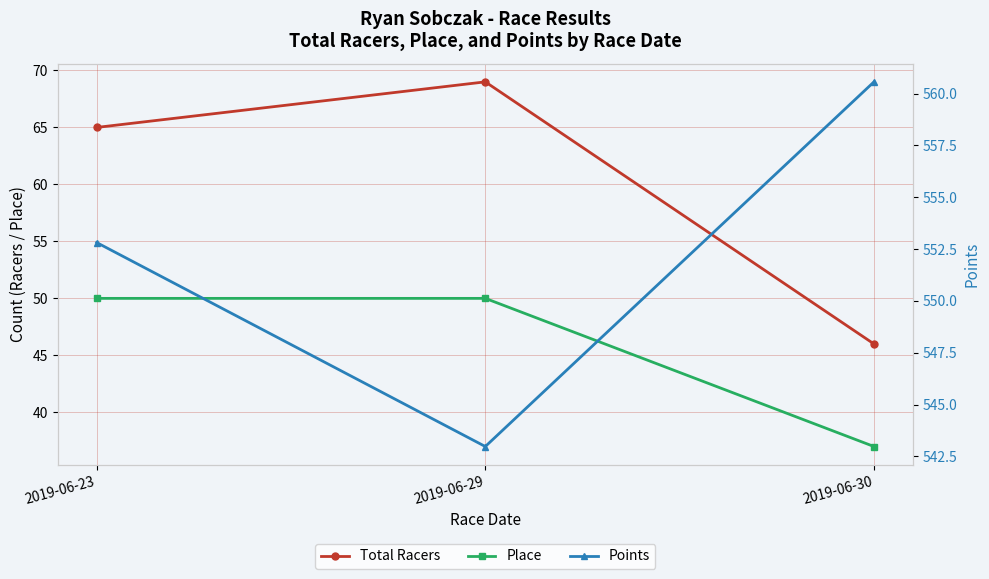

What is the average value of the Points series?

552.1